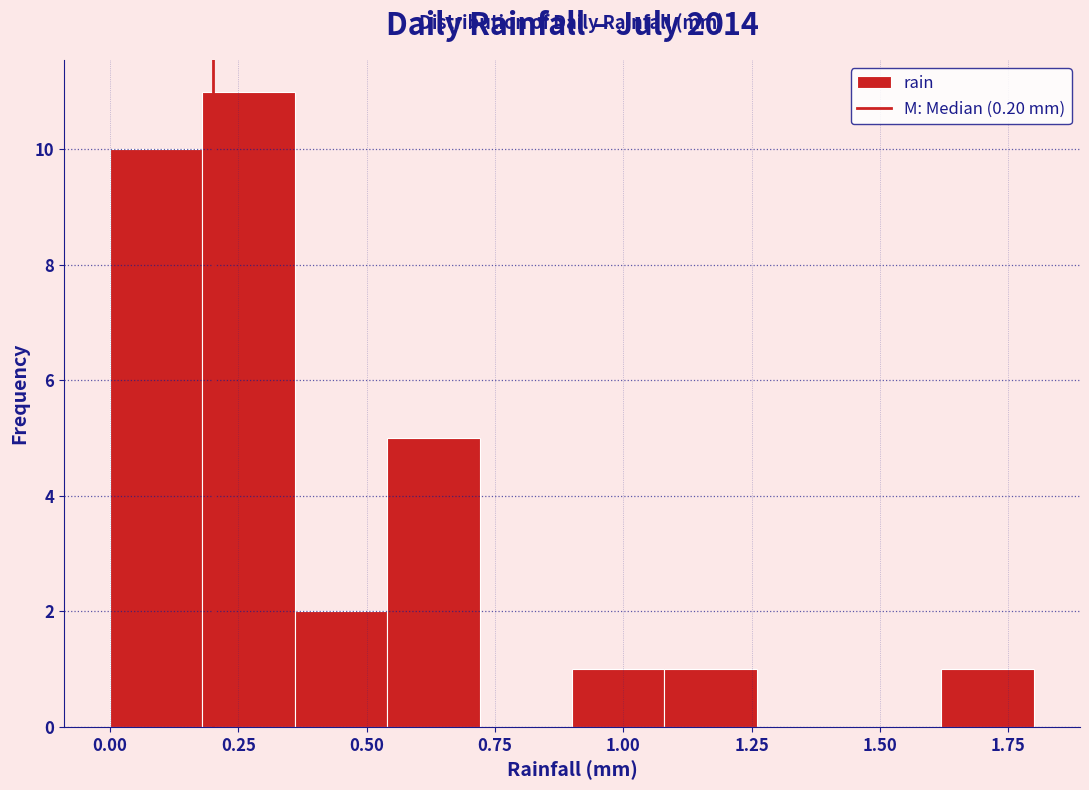

Read against the x-axis, roughly where is the centre of the tallest bar?

0.25